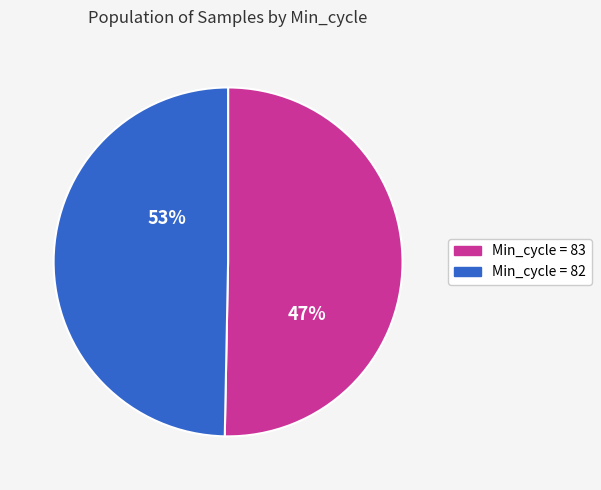

Do 83 and 82 together represent more than half of the pie?

Yes